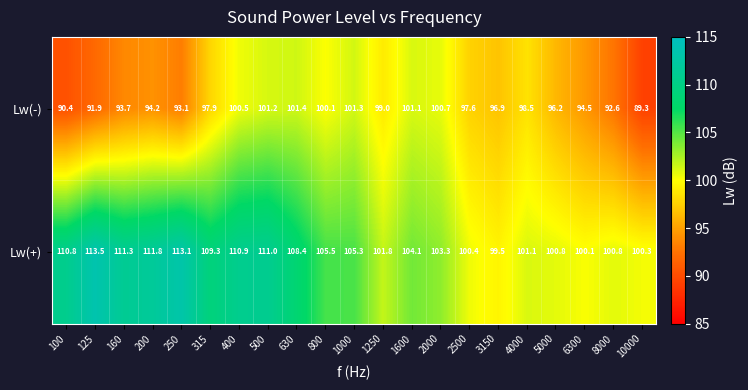

Where does the Lw(-) series first go above 97?

315